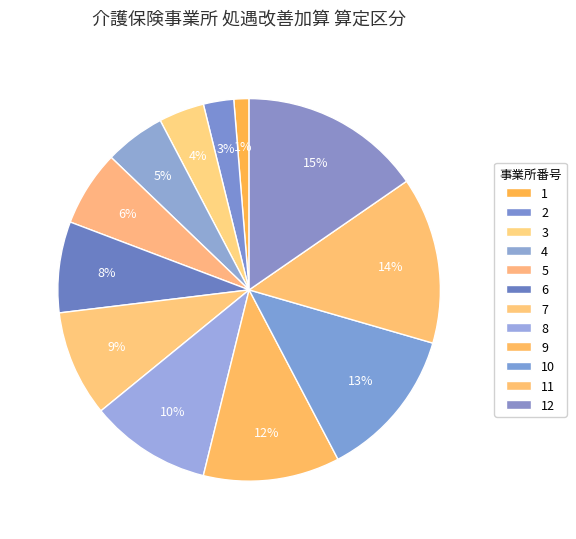

What is the smallest slice in the pie chart?

1